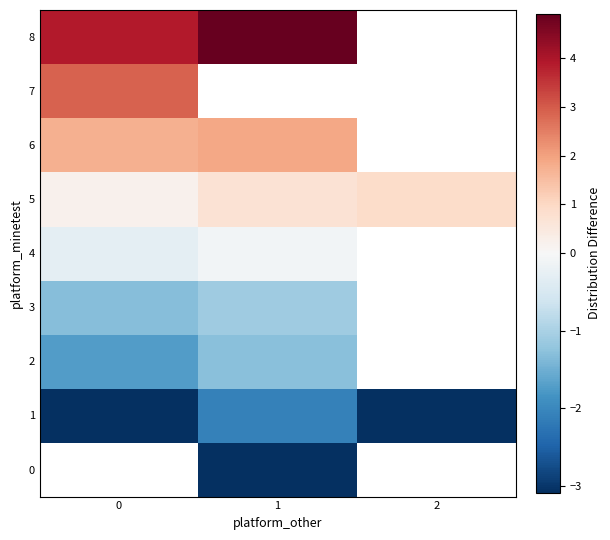

How many distinct data groups are displayed?

9